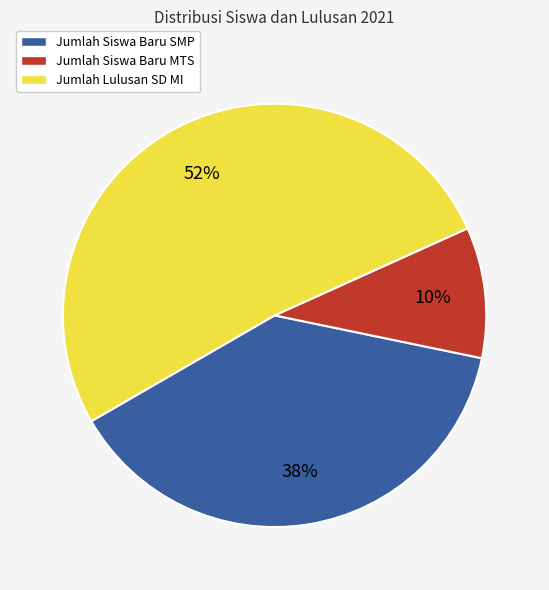

Is Jumlah Lulusan SD MI the majority of the pie?

Yes